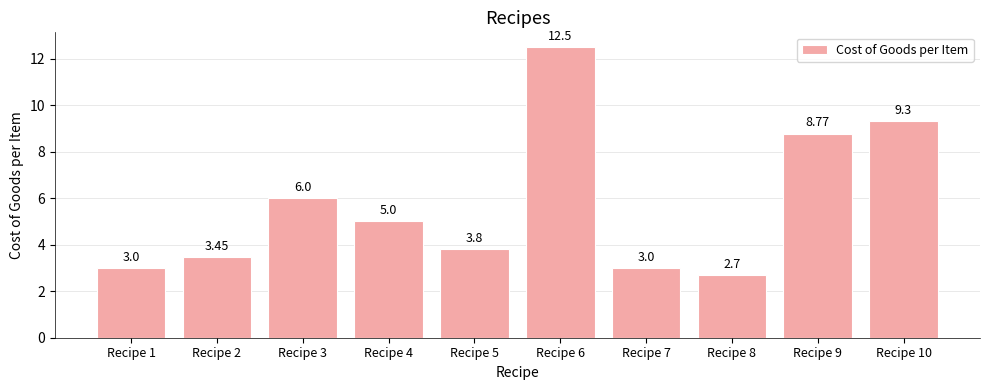

Between Recipe 2 and Recipe 8, which is larger?

Recipe 2